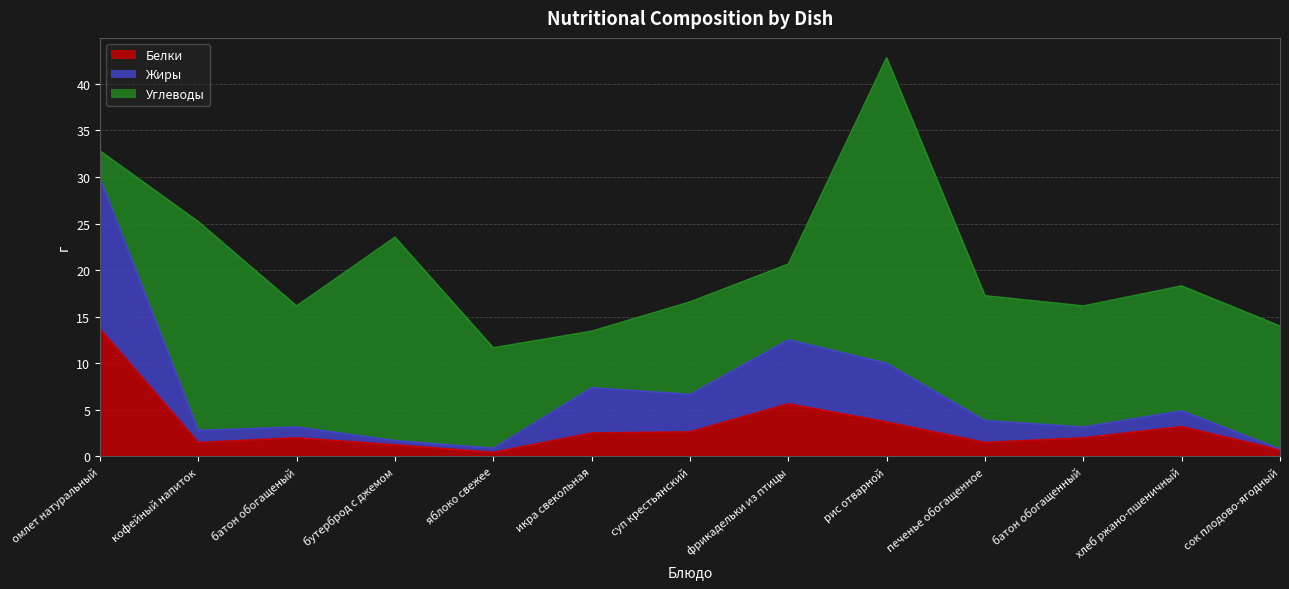

At which label does Белки reach its peak?

омлет натуральный